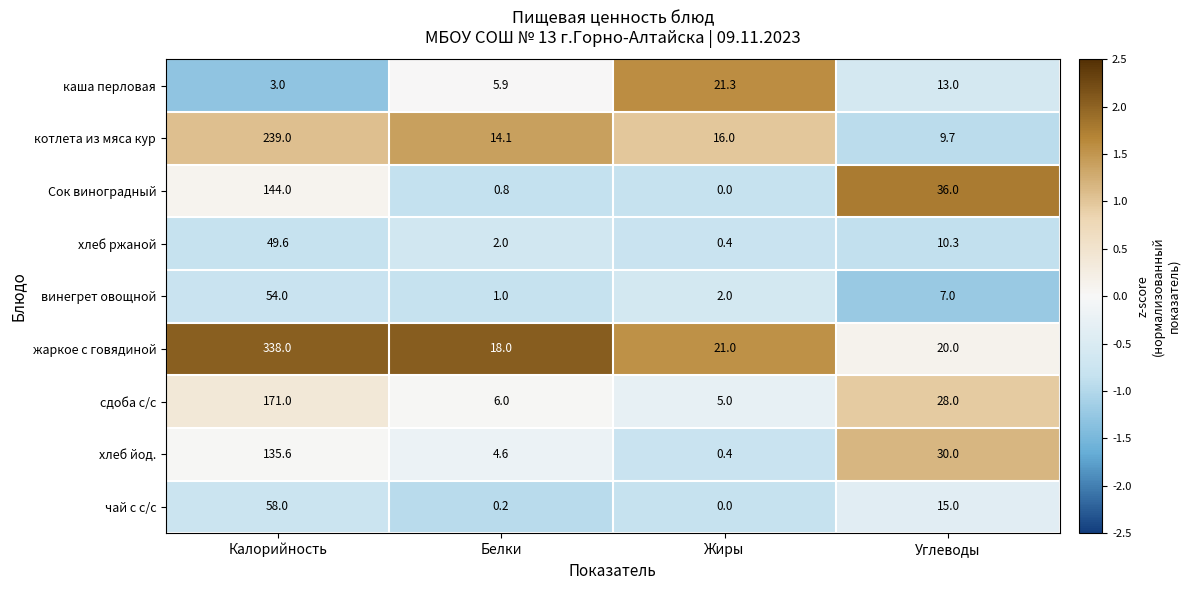

At which label is Сок виноградный closest to 72?

Углеводы